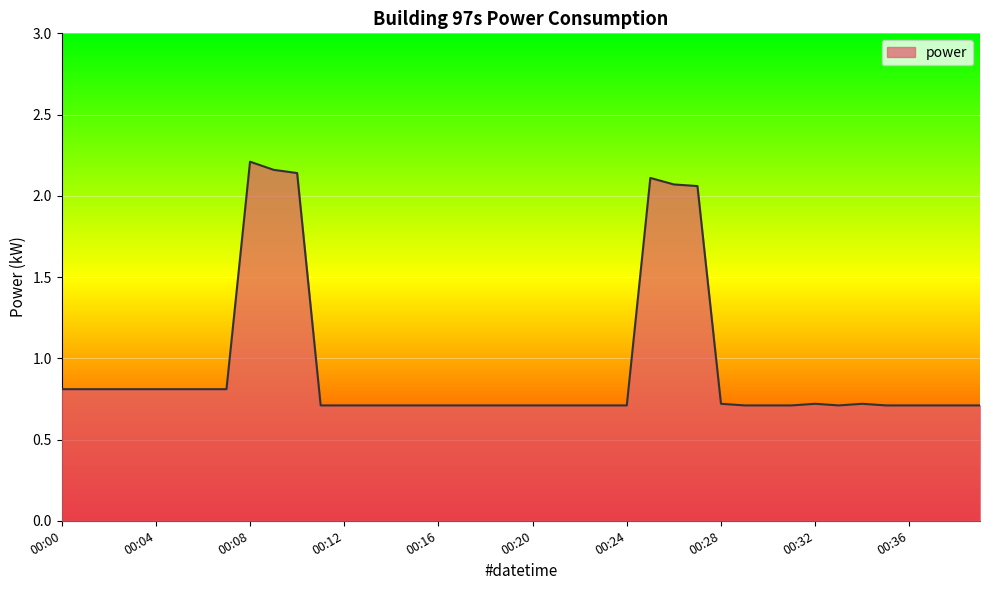

What is the difference between the maximum and minimum values?

1.5